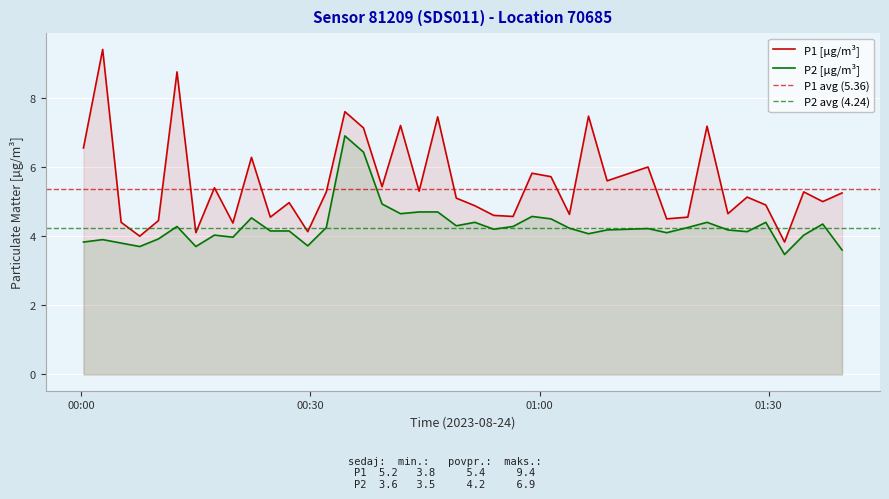

True or false: P1 [µg/m³] and P2 [µg/m³] cross at least once.

False